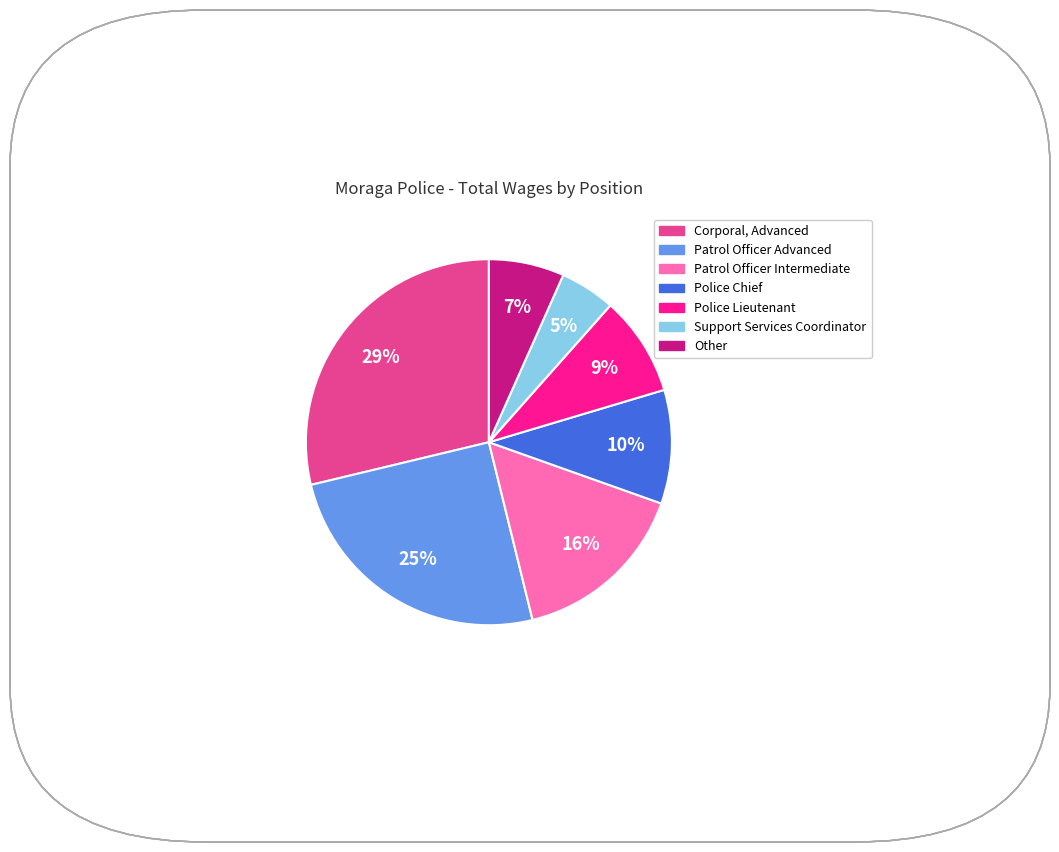

To the nearest percent, what is the average slice percentage?

14%